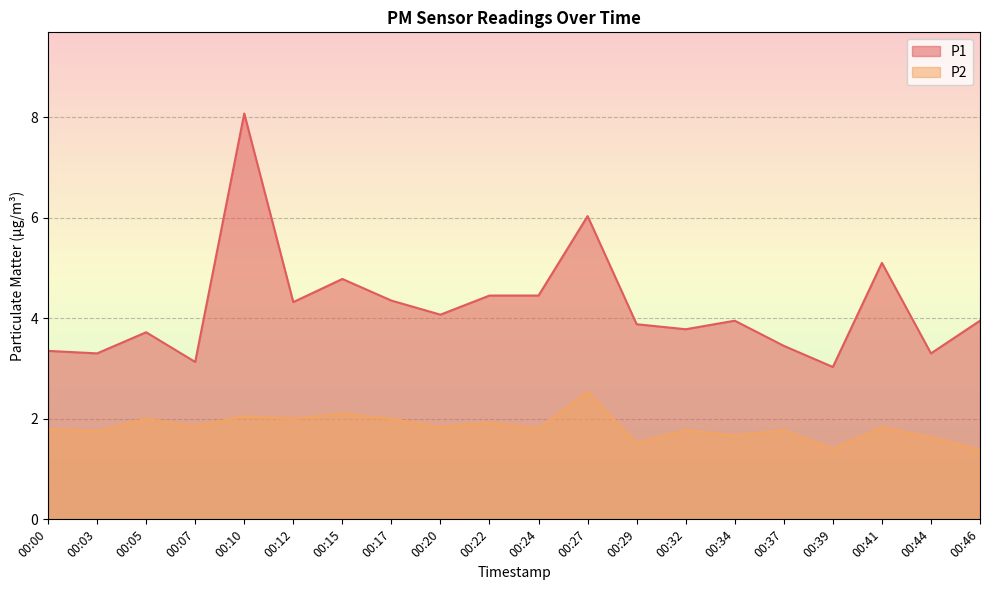

At which category does P1 reach its first local valley?

00:03